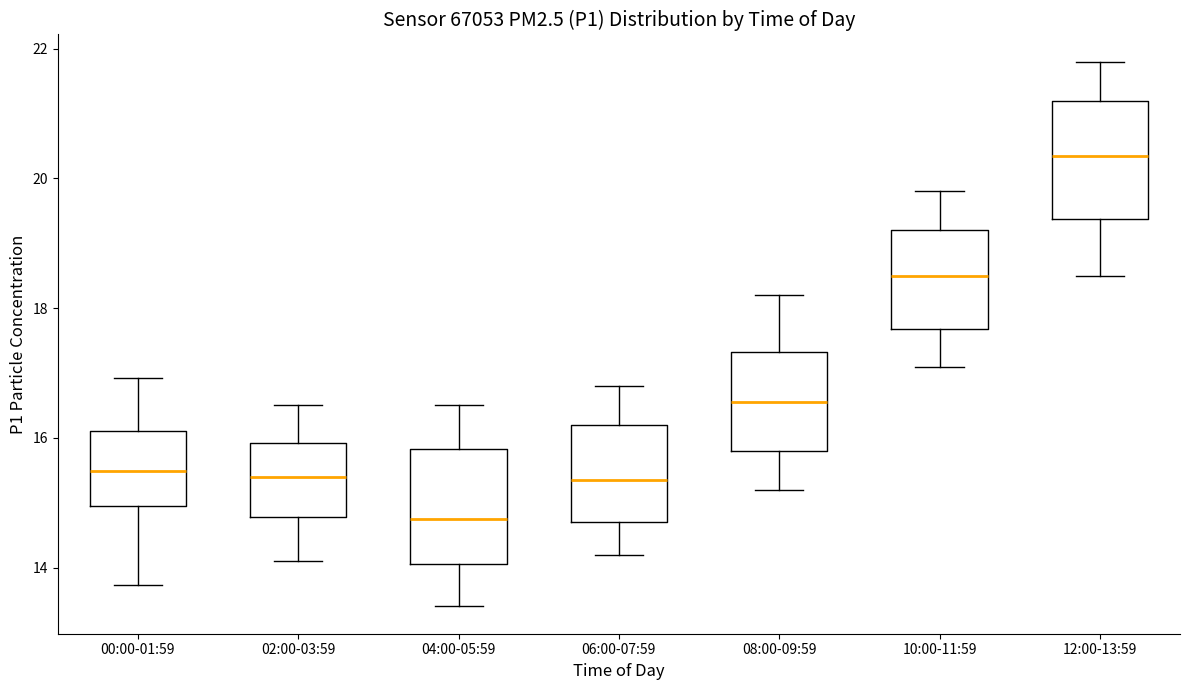

Where does the median line of the box for 08:00-09:59 sit on the y-axis? The values are not printed on the chart, so give them approximately, as read against the axis.

16.6